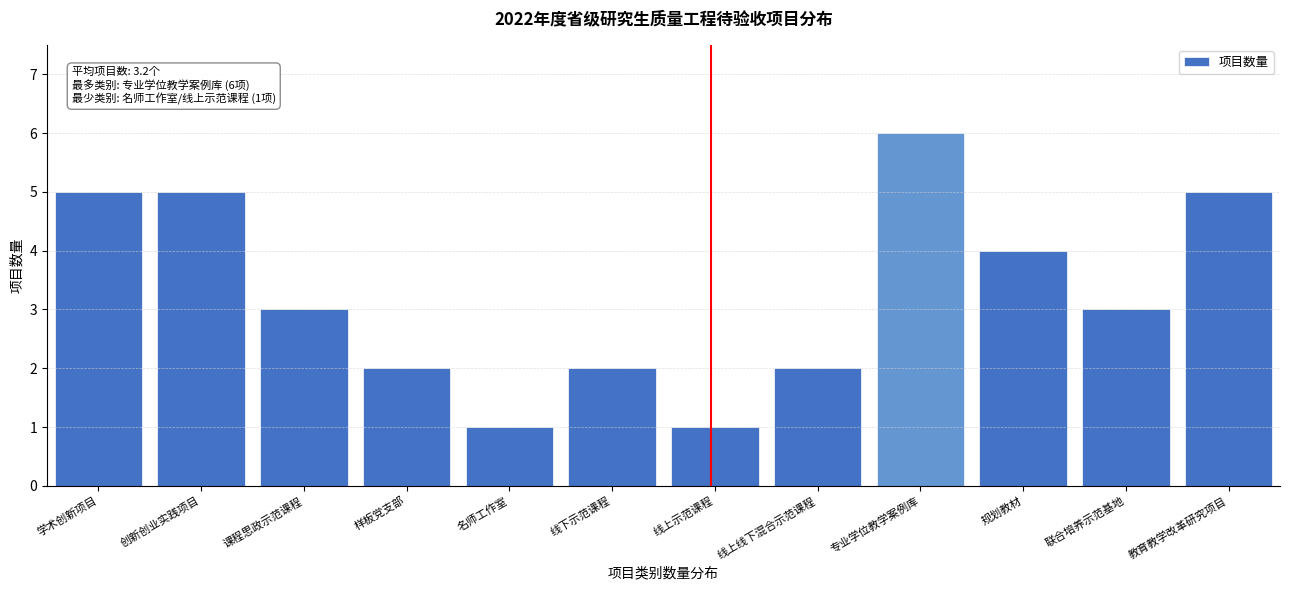

Reading right to left, what are all the values shown in this chart?

教育教学改革研究项目=5	联合培养示范基地=3	规划教材=4	专业学位教学案例库=6	线上线下混合示范课程=2	线上示范课程=1	线下示范课程=2	名师工作室=1	样板党支部=2	课程思政示范课程=3	创新创业实践项目=5	学术创新项目=5